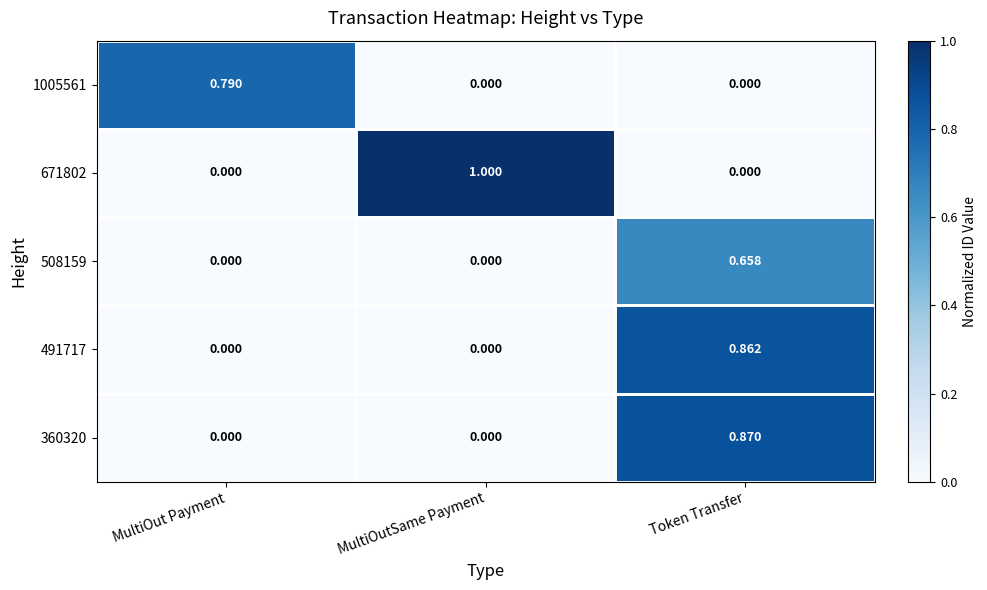

At which category is the sum across all series the highest?

Token Transfer